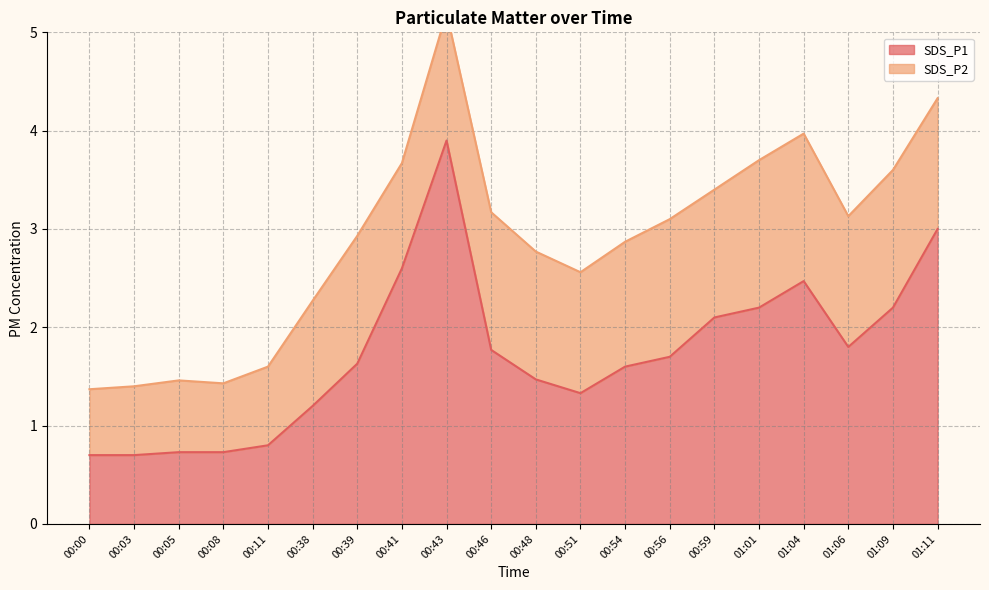

What is the sum of all values?

34.6